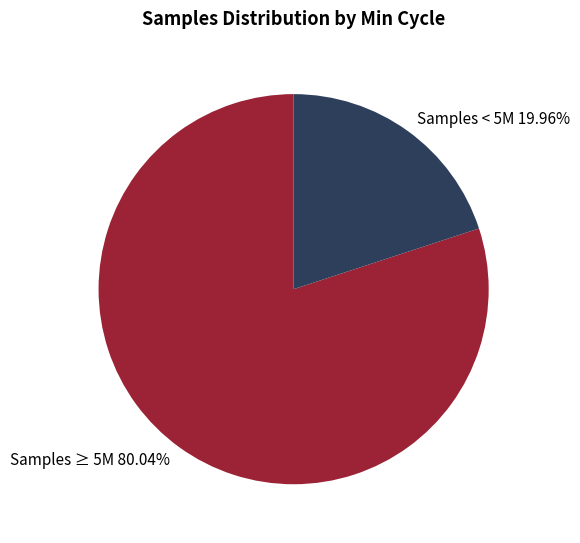

Approximately how many times larger is the value at Samples ≥ 5M 80.04% compared to Samples < 5M 19.96%?

4.0